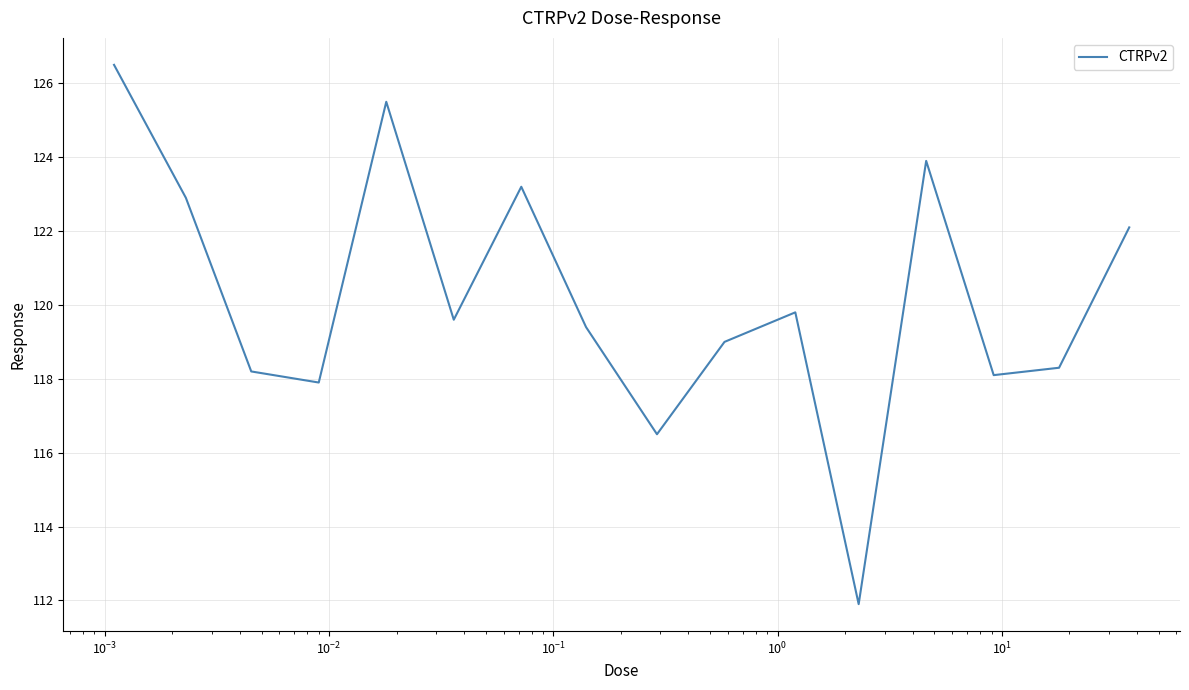

What is the difference between the maximum and minimum values?

14.6